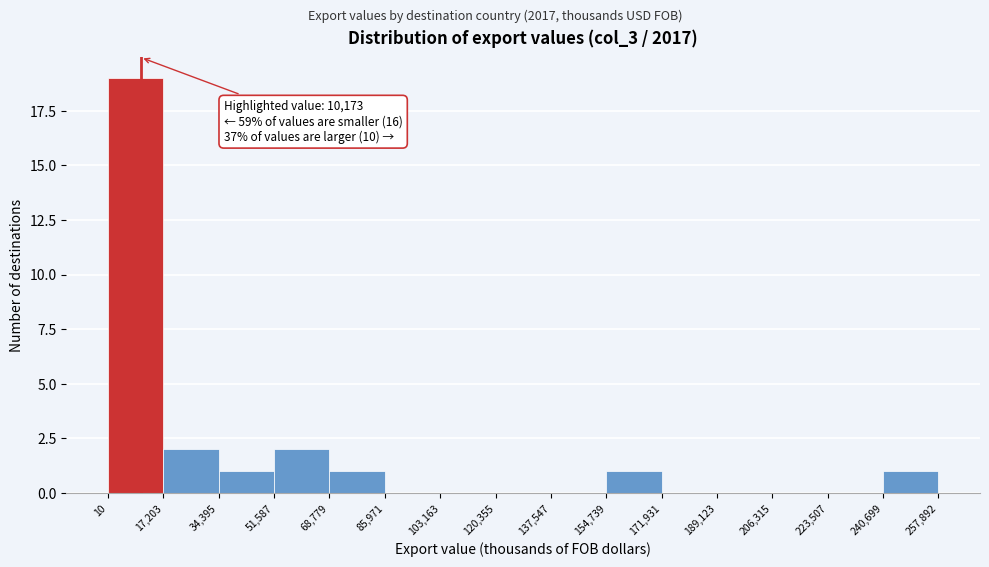

Which range on the x-axis has the tallest bar?

10 to 17,203